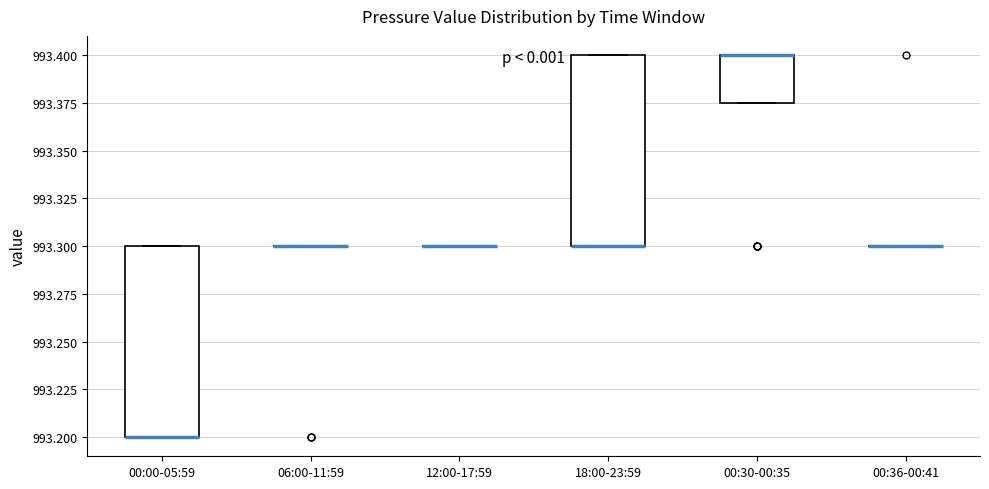

Reading left to right, transcribe this box plot: for each box, give where its median line is, the range the box spans, and where its two whiskers end, as read against the y-axis. The values are not printed on the chart, so give them approximately, as read against the axis.

00:00-05:59: median 993.200 (drawn on the box's lower edge), box 993.200 to 993.300, whiskers 993.200 to 993.300
06:00-11:59: box collapsed to a line at 993.300, whiskers 993.300 to 993.300
12:00-17:59: box collapsed to a line at 993.300, whiskers 993.300 to 993.300
18:00-23:59: median 993.300 (drawn on the box's lower edge), box 993.300 to 993.400, whiskers 993.300 to 993.400
00:30-00:35: median 993.400 (drawn on the box's upper edge), box 993.375 to 993.400, whiskers 993.375 to 993.400
00:36-00:41: box collapsed to a line at 993.300, whiskers 993.300 to 993.300